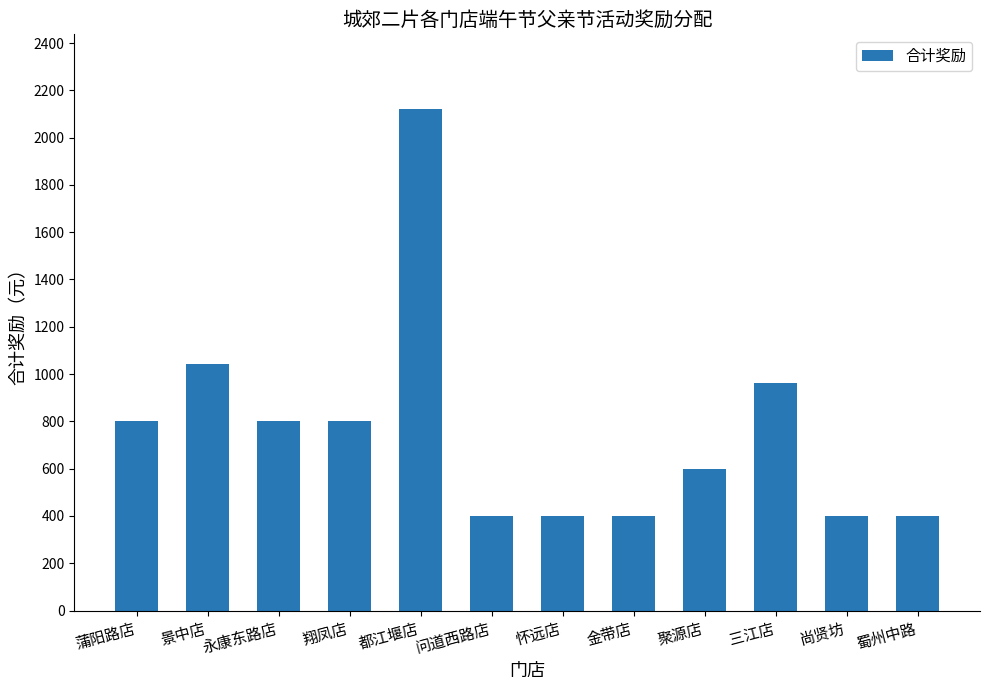

What is the label of the 3rd bar from the left?

永康东路店